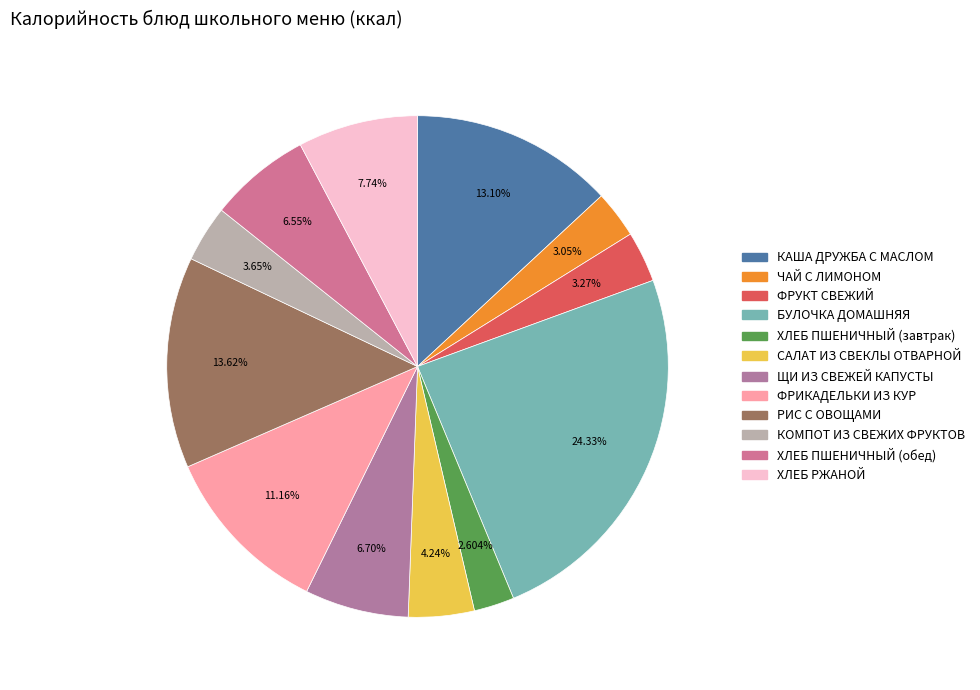

How many slices are in this pie chart?

12